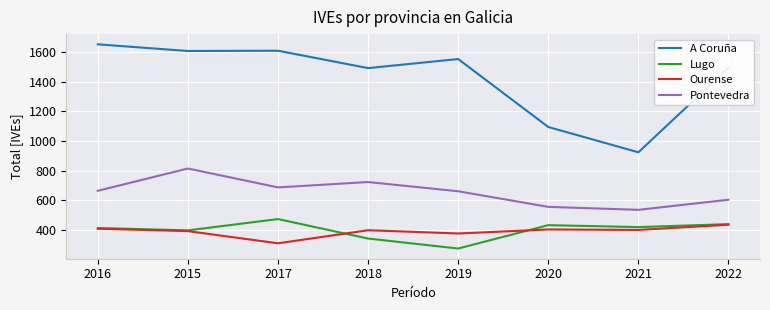

What is the approximate value of A Coruña at 2021, to the nearest 10?

920